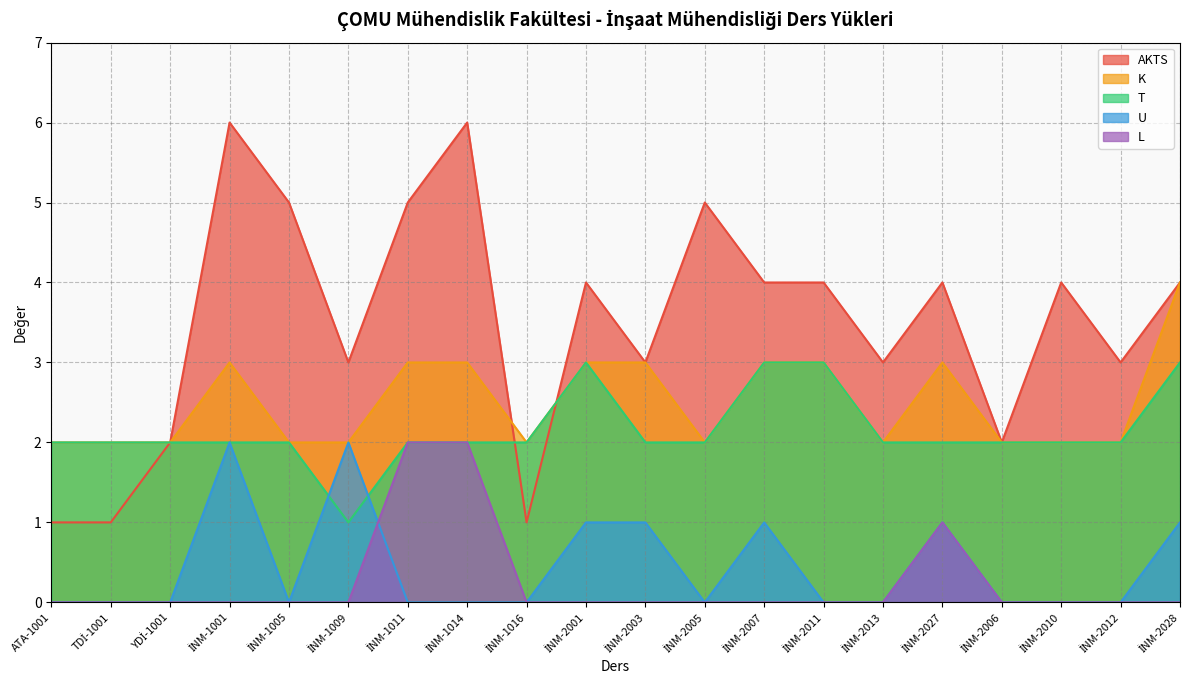

Is it true that K equals 1 at İNM-1005?

False